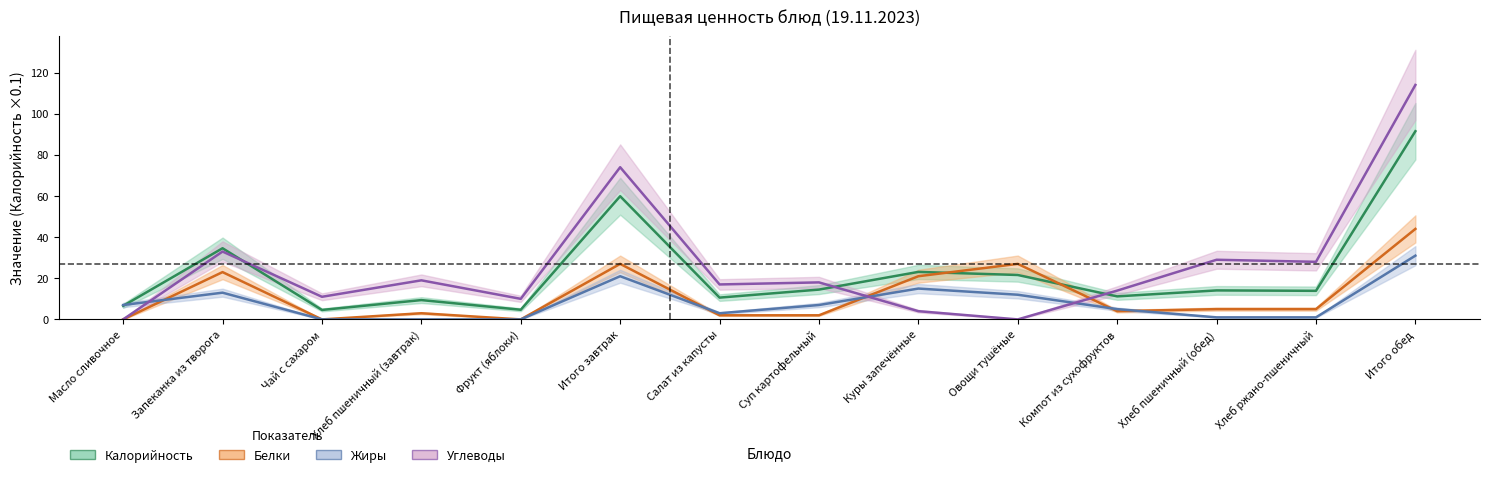

What is the value of the Углеводы point at the 3rd from the left?

11.0